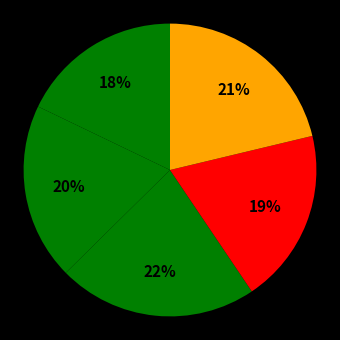

How many segments does this pie chart have?

5